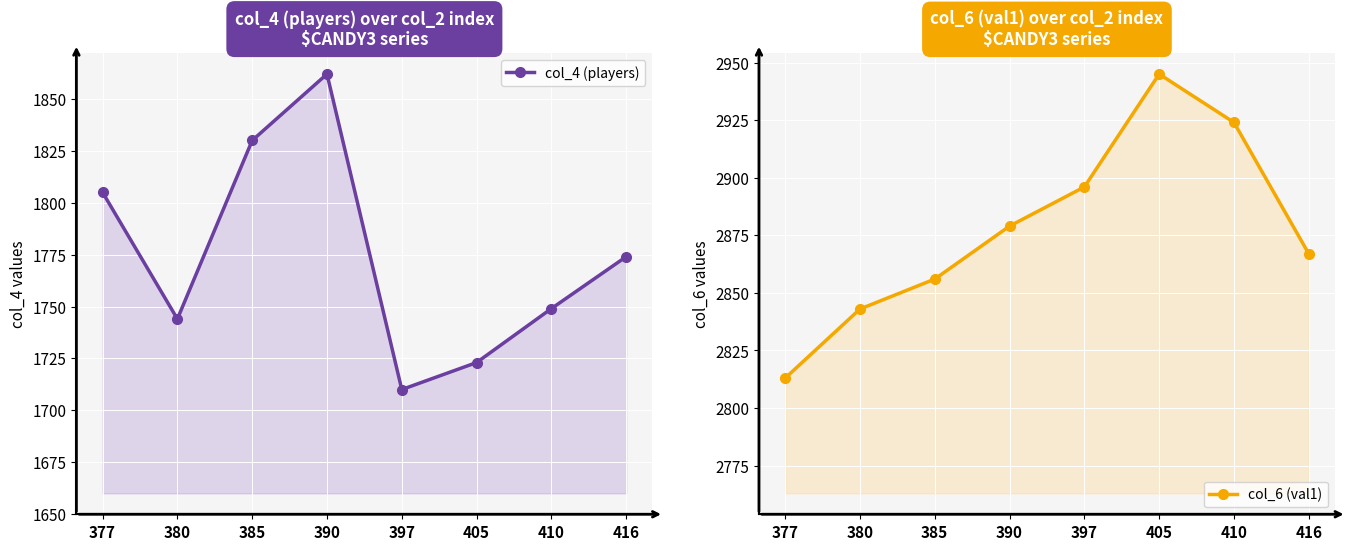

At which category does col_4 (players) reach its first local peak?

390